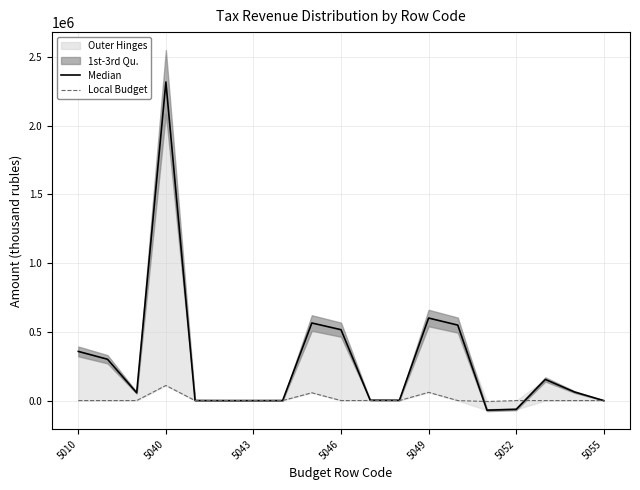

True or false: Median and Local Budget cross at least once.

True